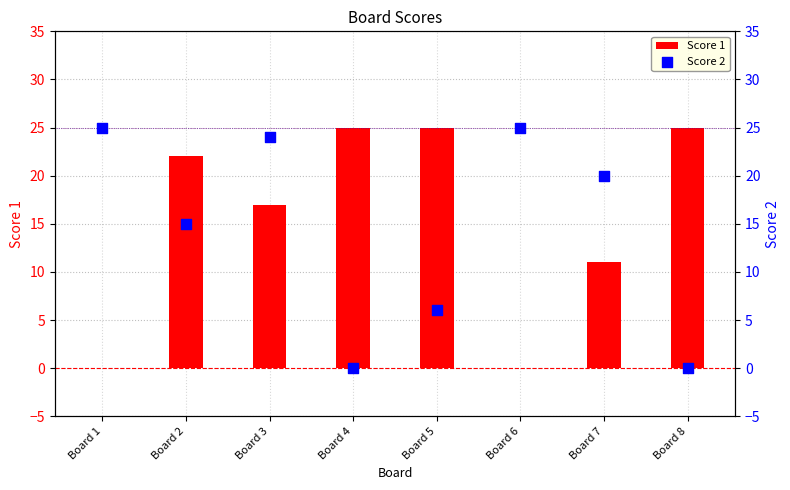

At how many categories does at least one series exceed 21?

7